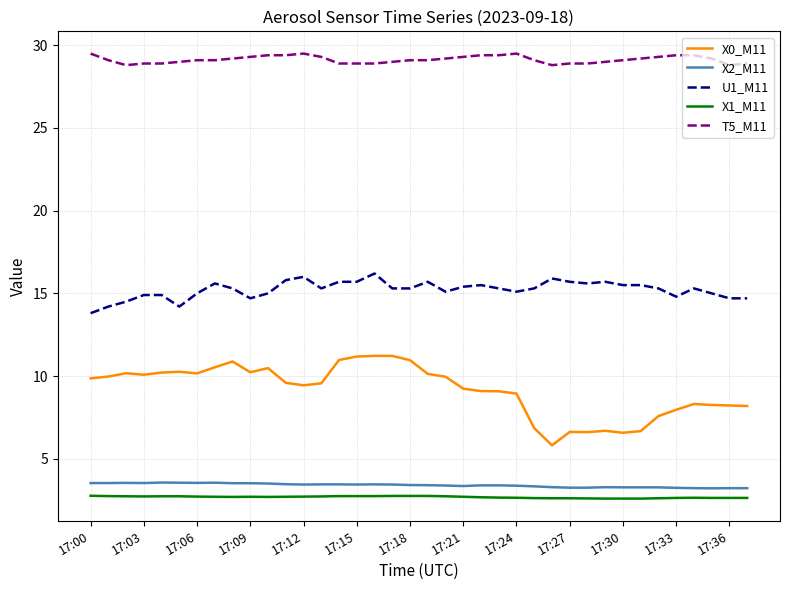

How many distinct data groups are displayed?

5